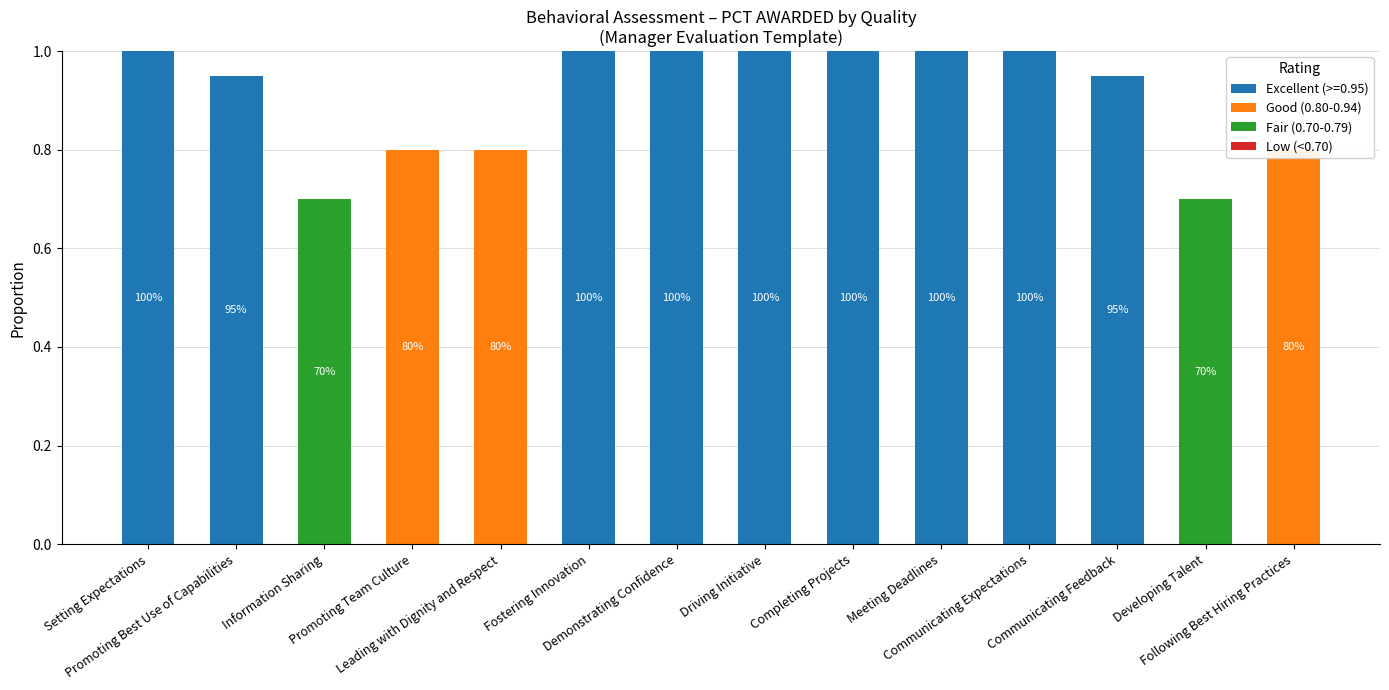

Which series has the largest total across all categories?

Good (0.80-0.94)